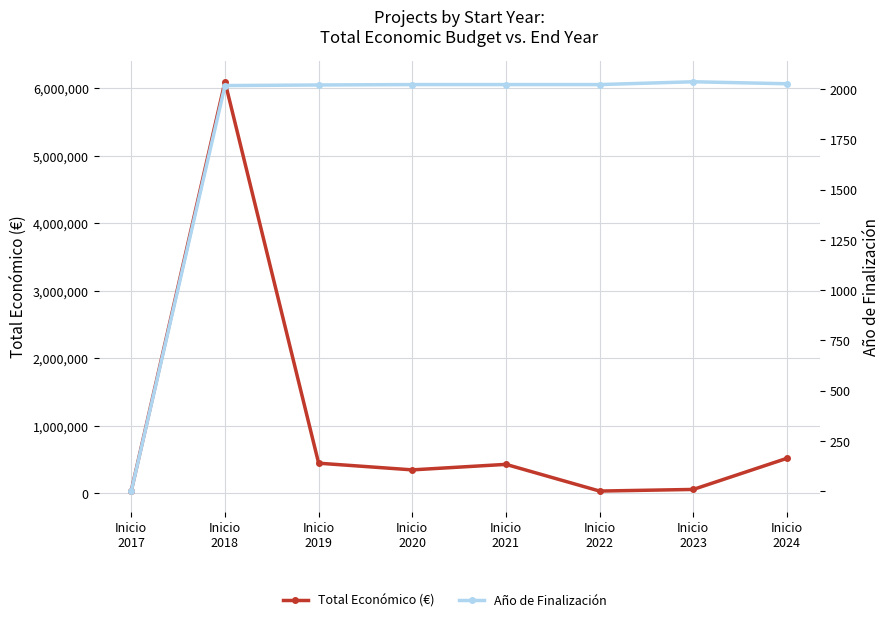

True or false: Total Económico (€) and Año de Finalización cross at least once.

False